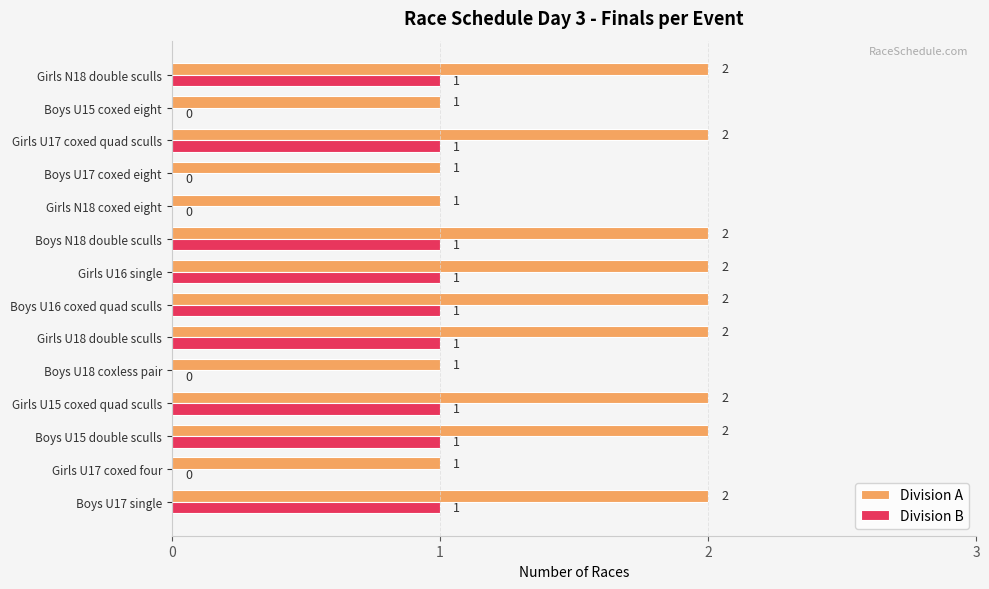

How many Division A values are between 1 and 2?

14